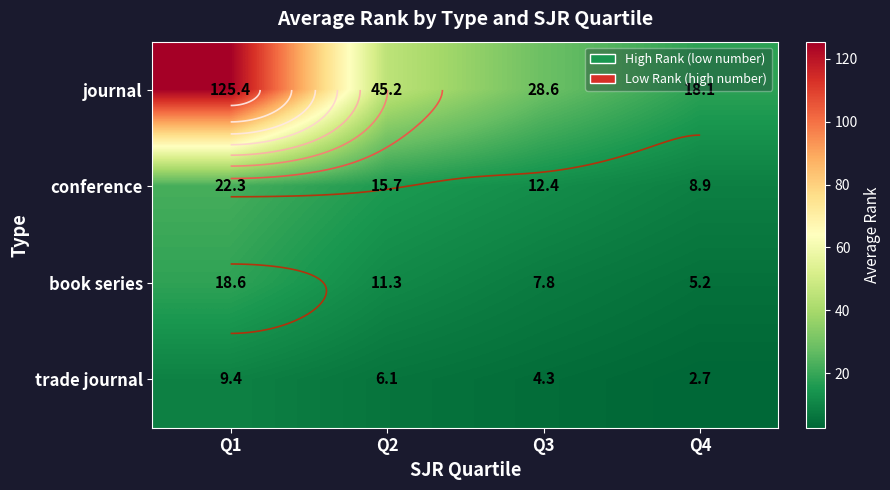

Where is trade journal nearest to the value 6?

Q2